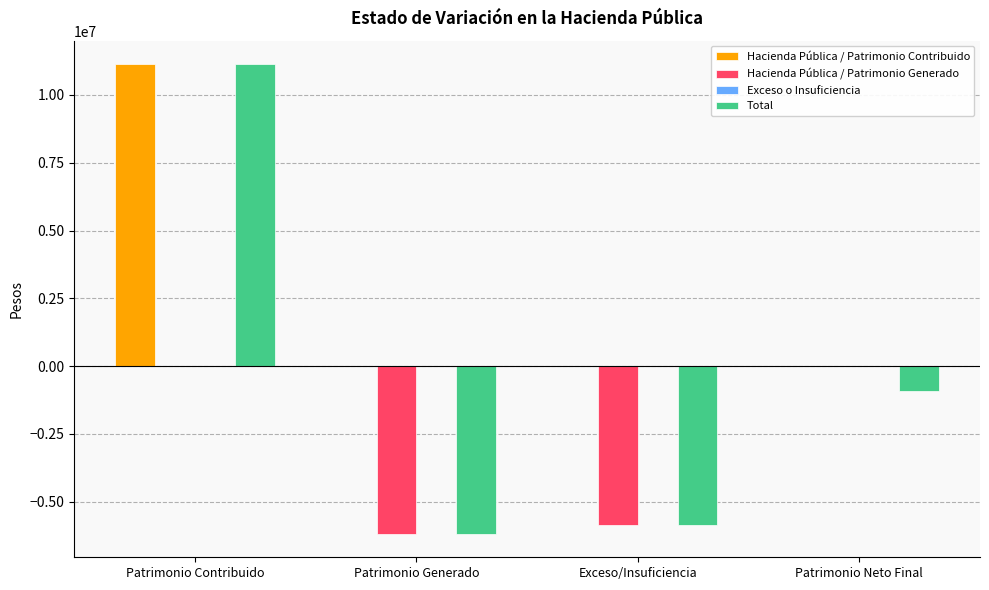

The Hacienda Pública / Patrimonio Contribuido series shows 0.0 at Patrimonio Generado. True or false?

True